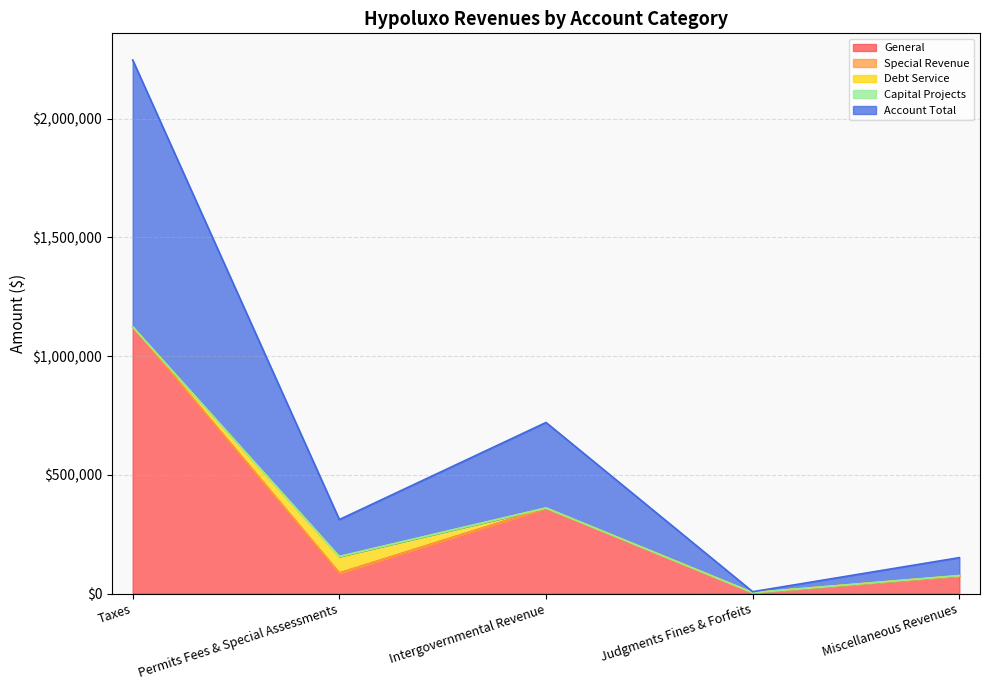

What are all the series names shown in the legend?

General, Special Revenue, Debt Service, Capital Projects, Account Total